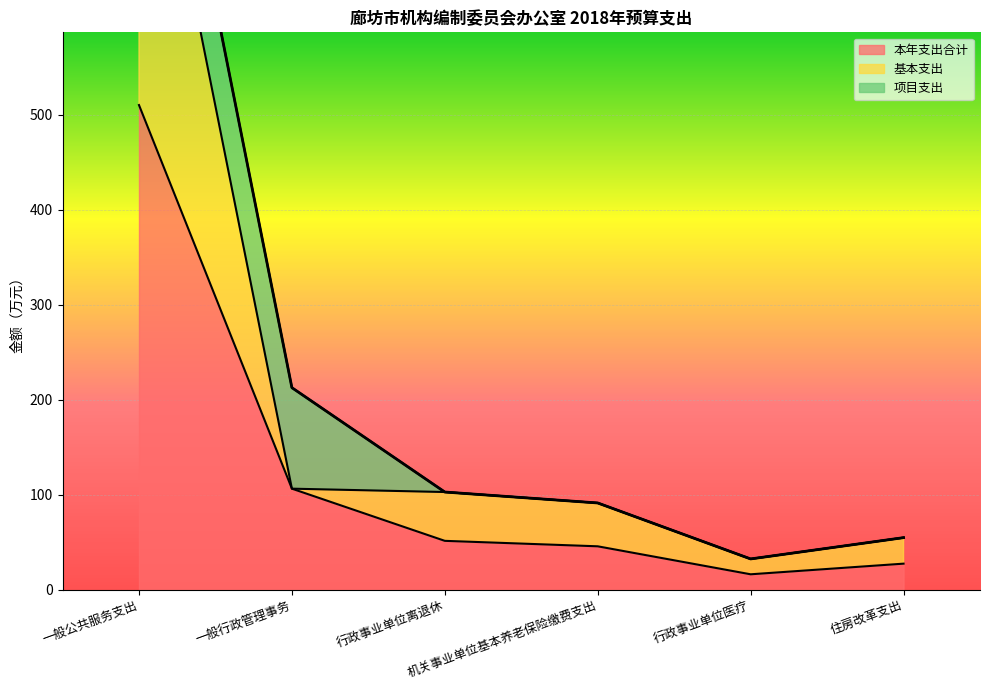

What is the minimum value for 本年支出合计?

16.2